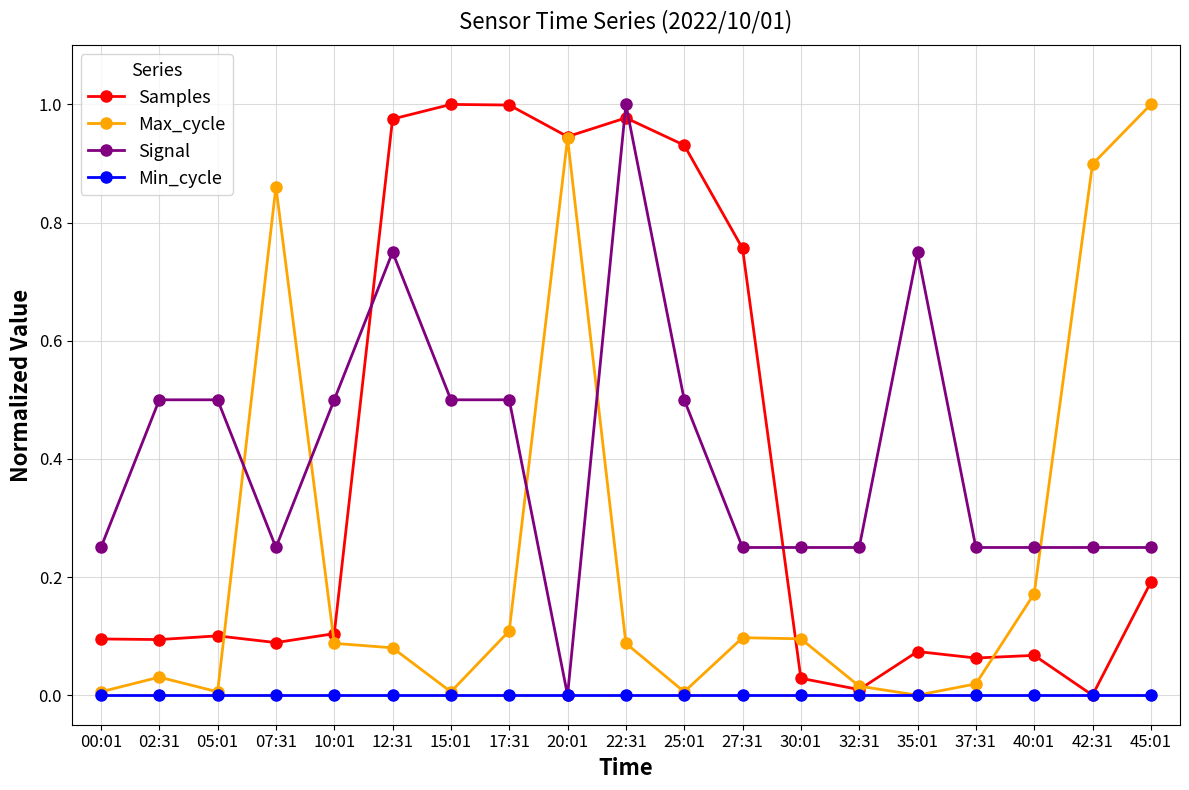

Which series changed the most between 37:31 and 45:01?

Max_cycle